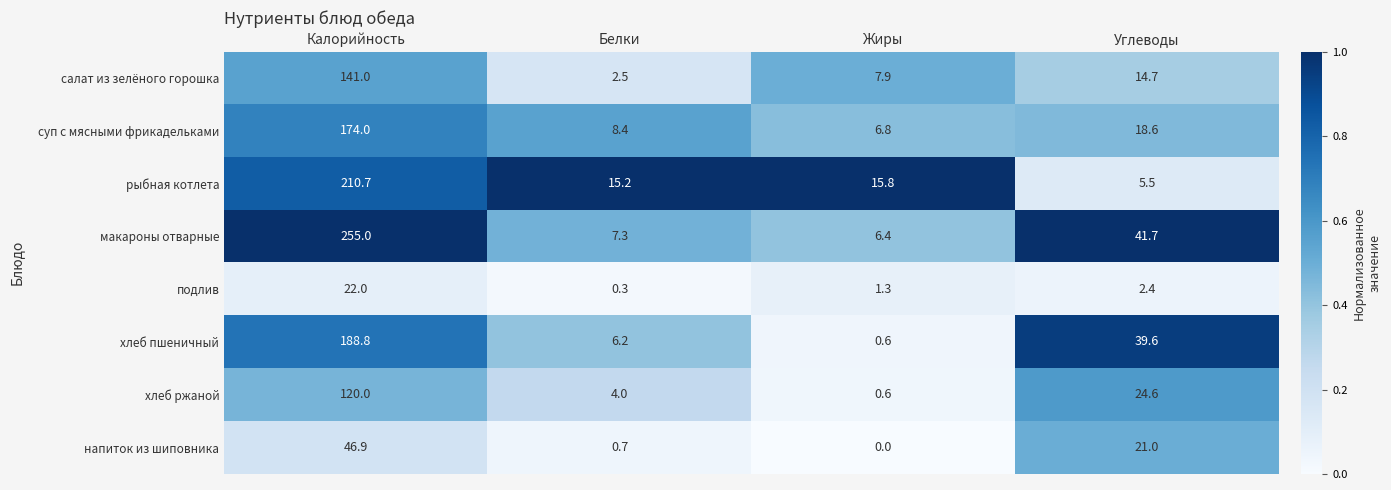

Where does the макароны отварные series first go above 41?

Калорийность